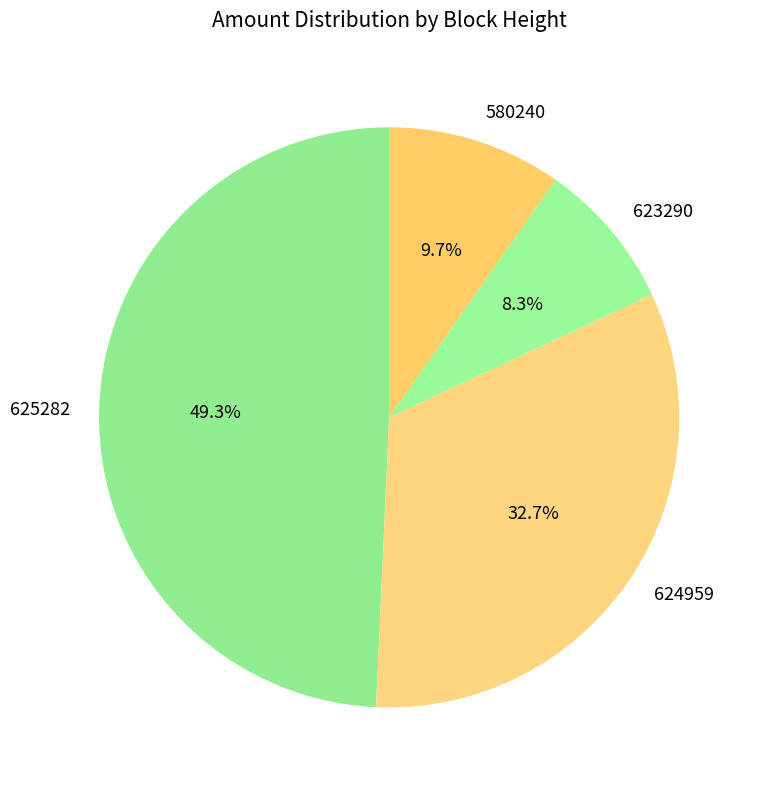

Between 623290 and 625282, which is larger?

625282